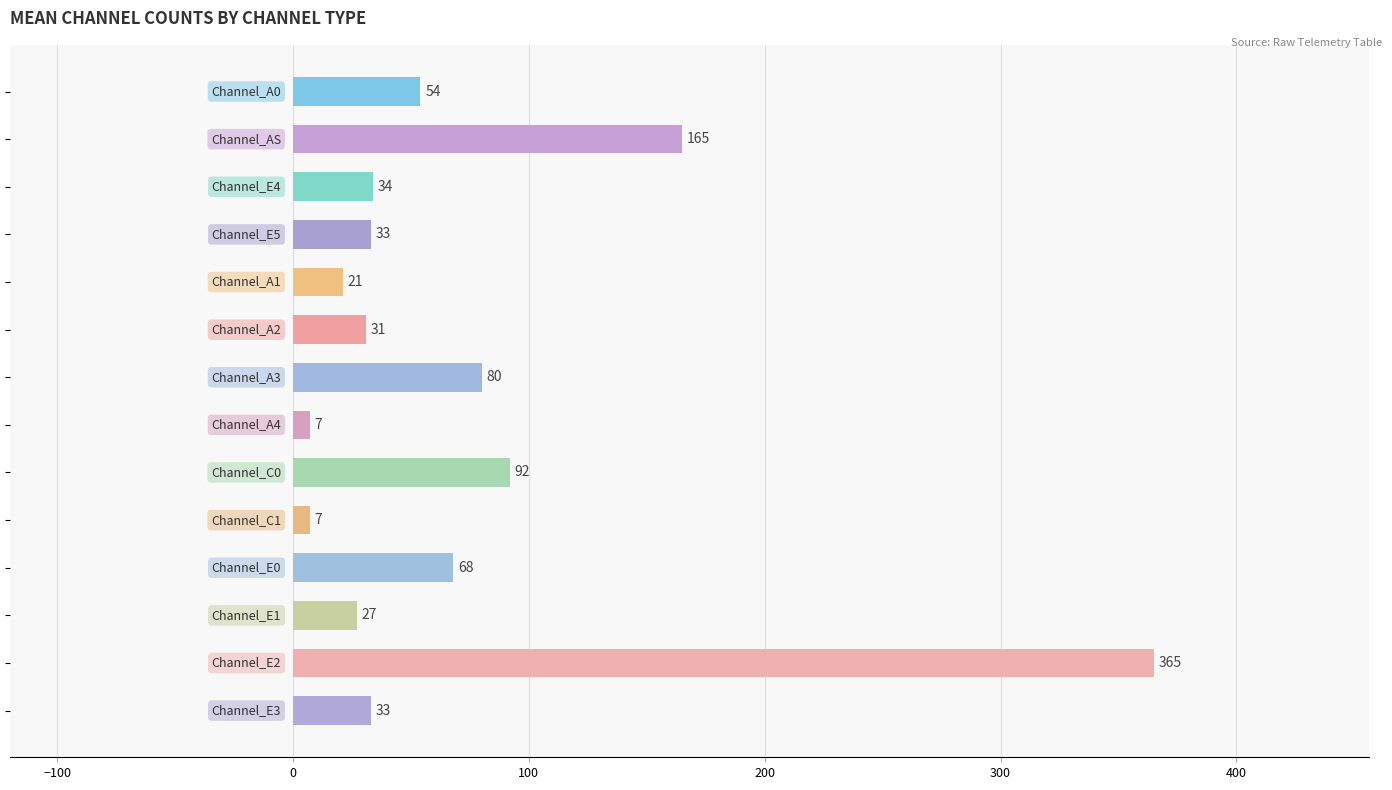

What is the difference between the second highest and second lowest values?

158